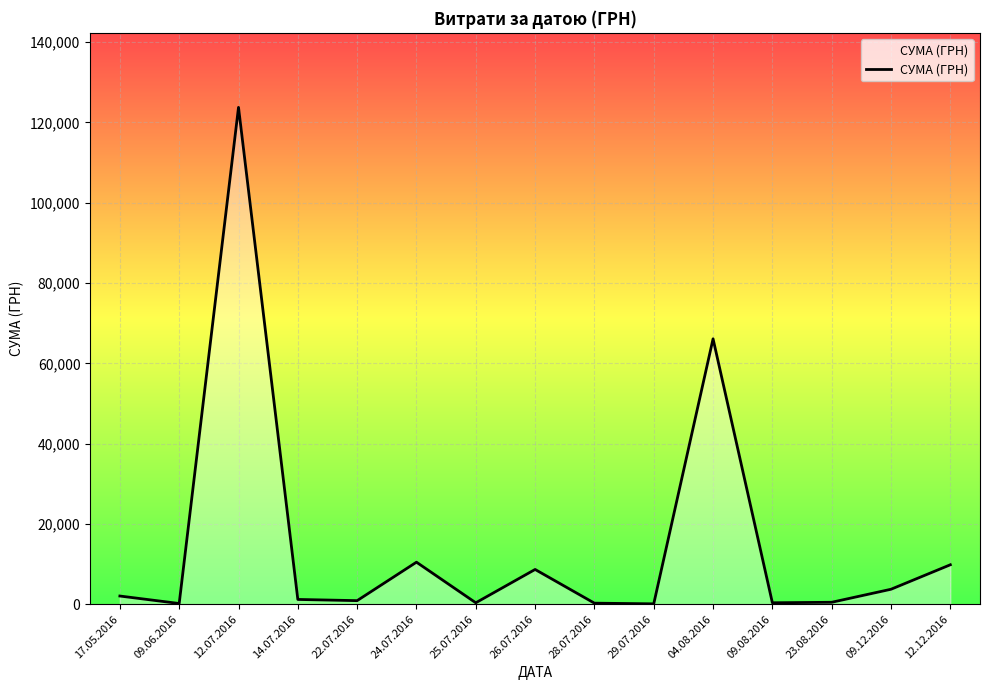

What is the change in value from 22.07.2016 to 09.08.2016?

-531.5